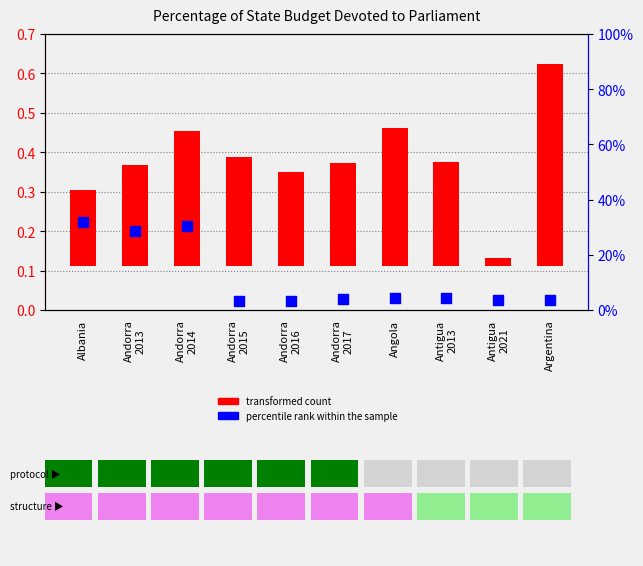

What is the total value across all series at Andorra
2013?

0.5